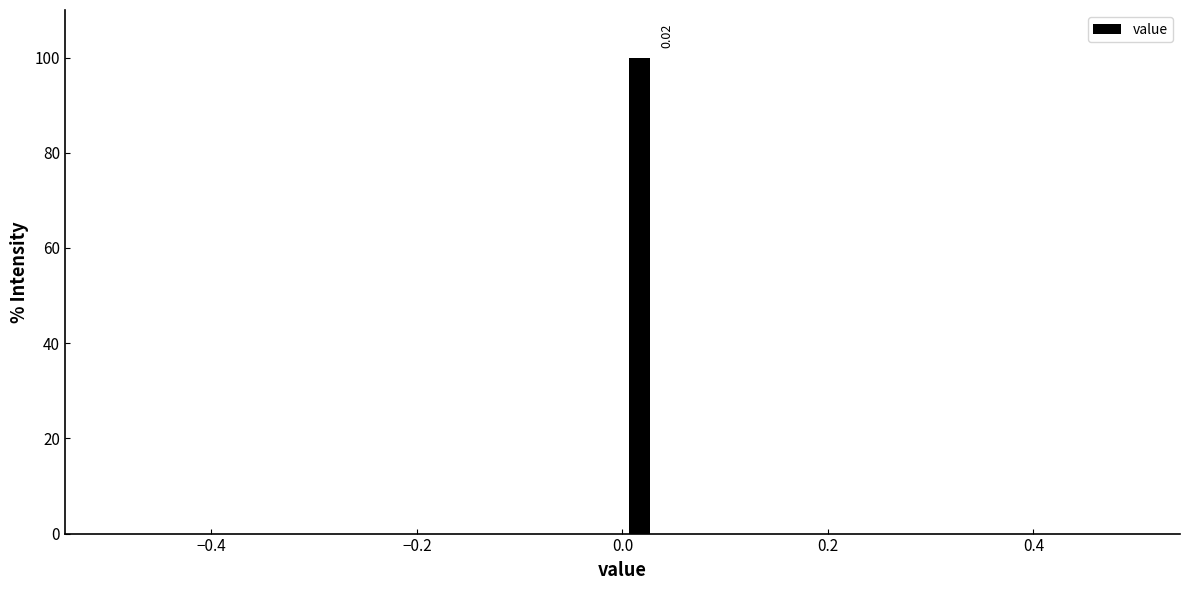

Around what value on the x-axis is the tallest bar? Give the approximate position of its centre, as read against the axis.

0.02